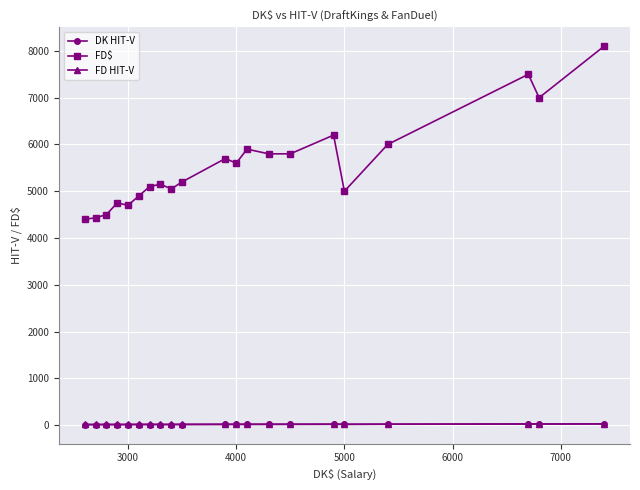

Which series has the largest range (max minus min)?

FD$